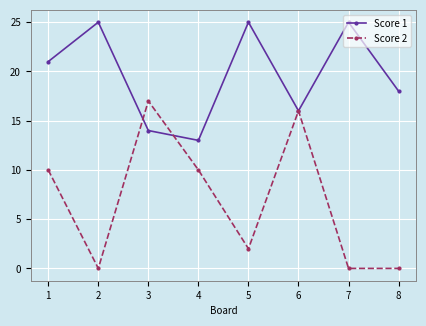

List the series in order of their peak value, lowest first.

Score 2, Score 1